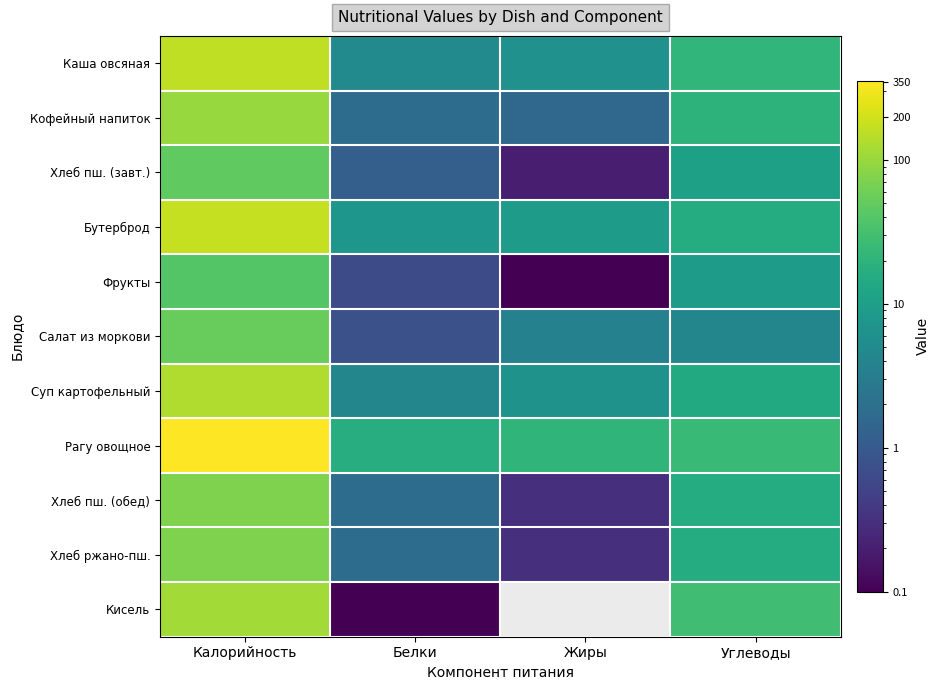

Rank the series by their maximum value, from lowest to highest.

Фрукты, Хлеб пш. (завт.), Салат из моркови, Хлеб пш. (обед), Хлеб ржано-пш., Кофейный напиток, Кисель, Суп картофельный, Каша овсяная, Бутерброд, Рагу овощное